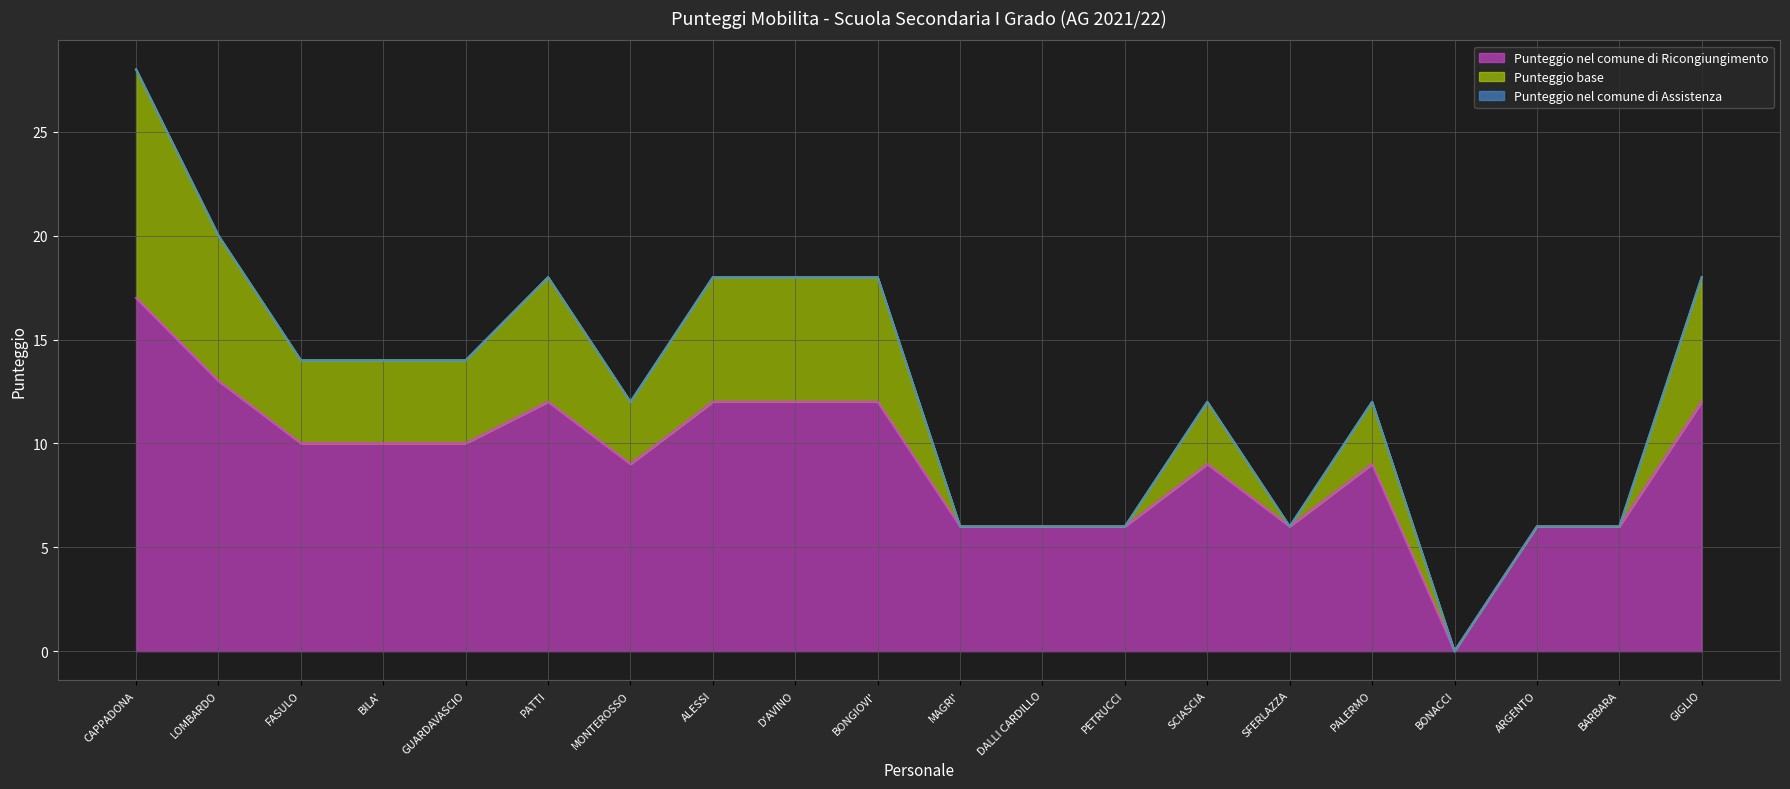

Read the Punteggio nel comune di Ricongiungimento value at GUARDAVASCIO.

10